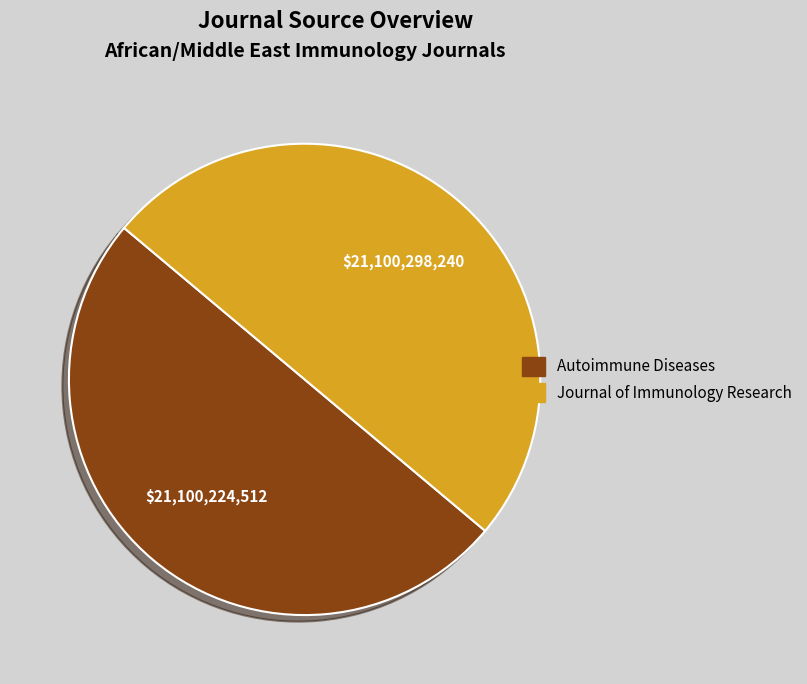

Combined, do Autoimmune Diseases and Journal of Immunology Research account for over 50%?

Yes